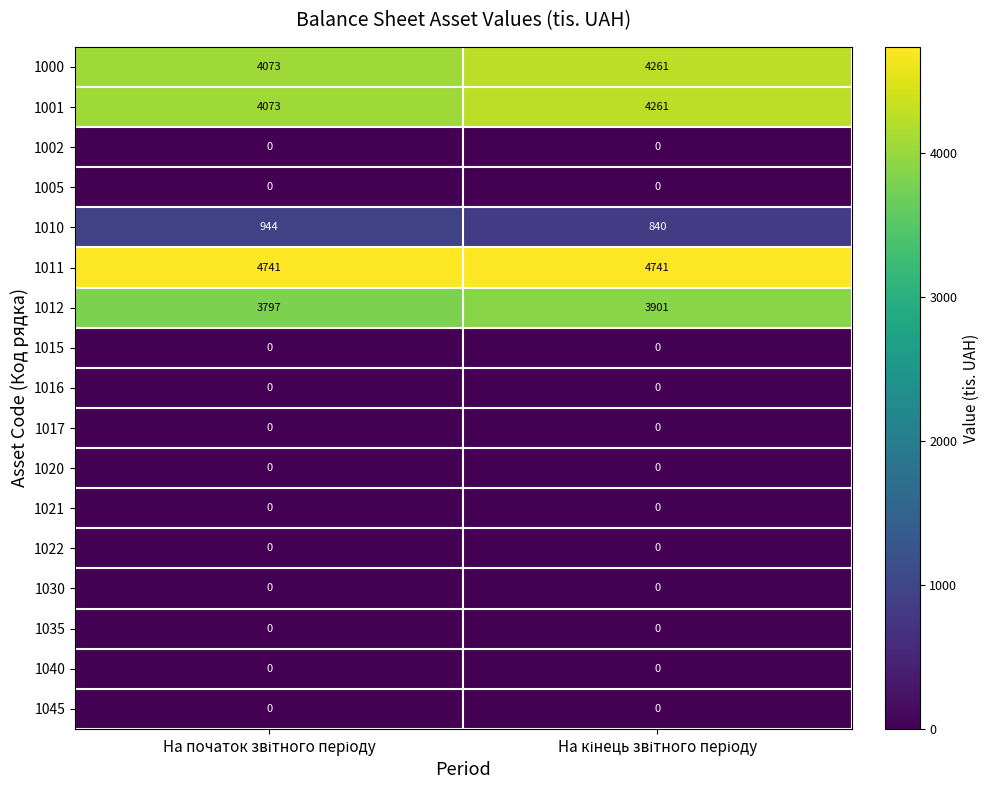

Which series has the largest total across all categories?

1011